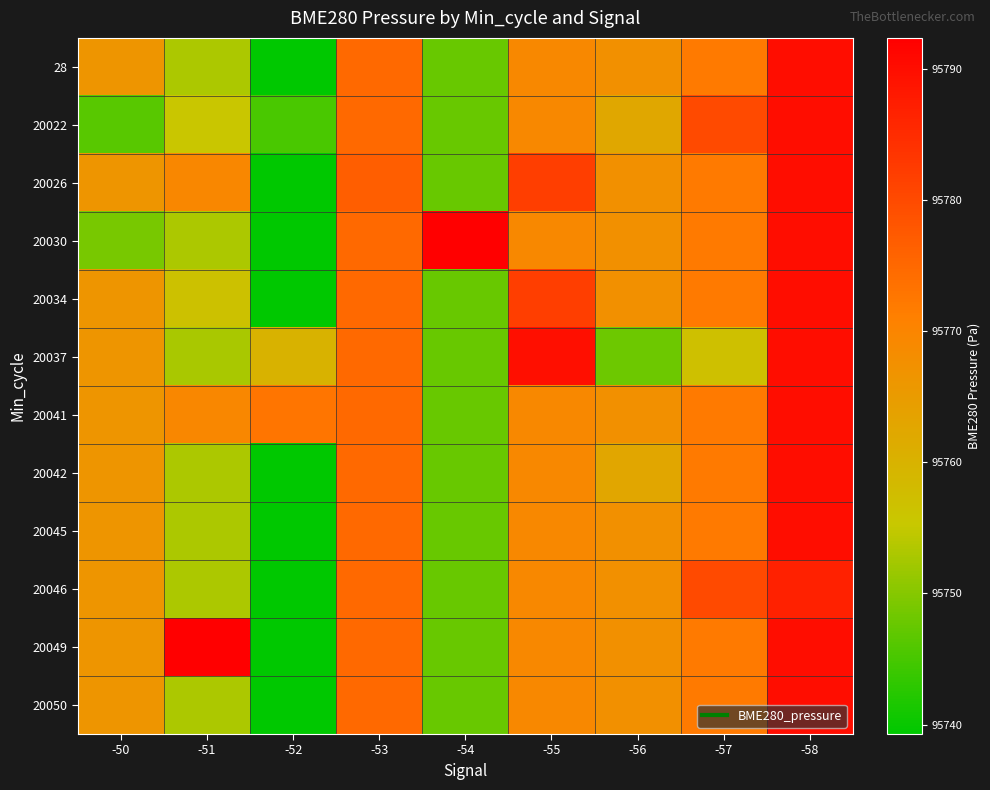

What is the spread (max minus min) of values at -51?

39.4